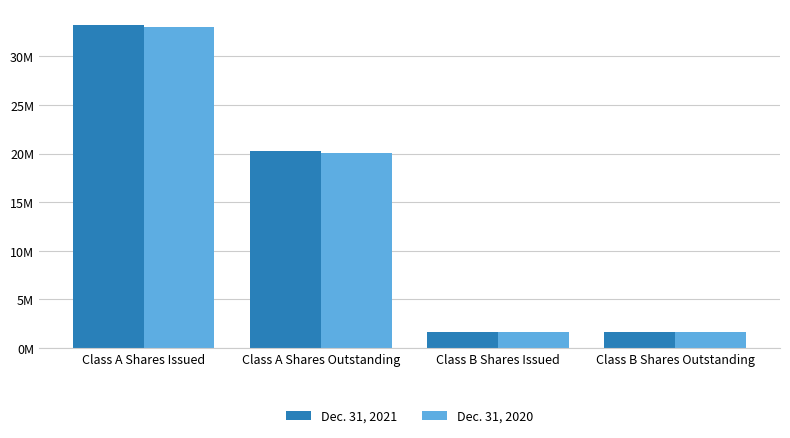

Which series changed the most between Class A Shares Issued and Class B Shares Outstanding?

Dec. 31, 2021